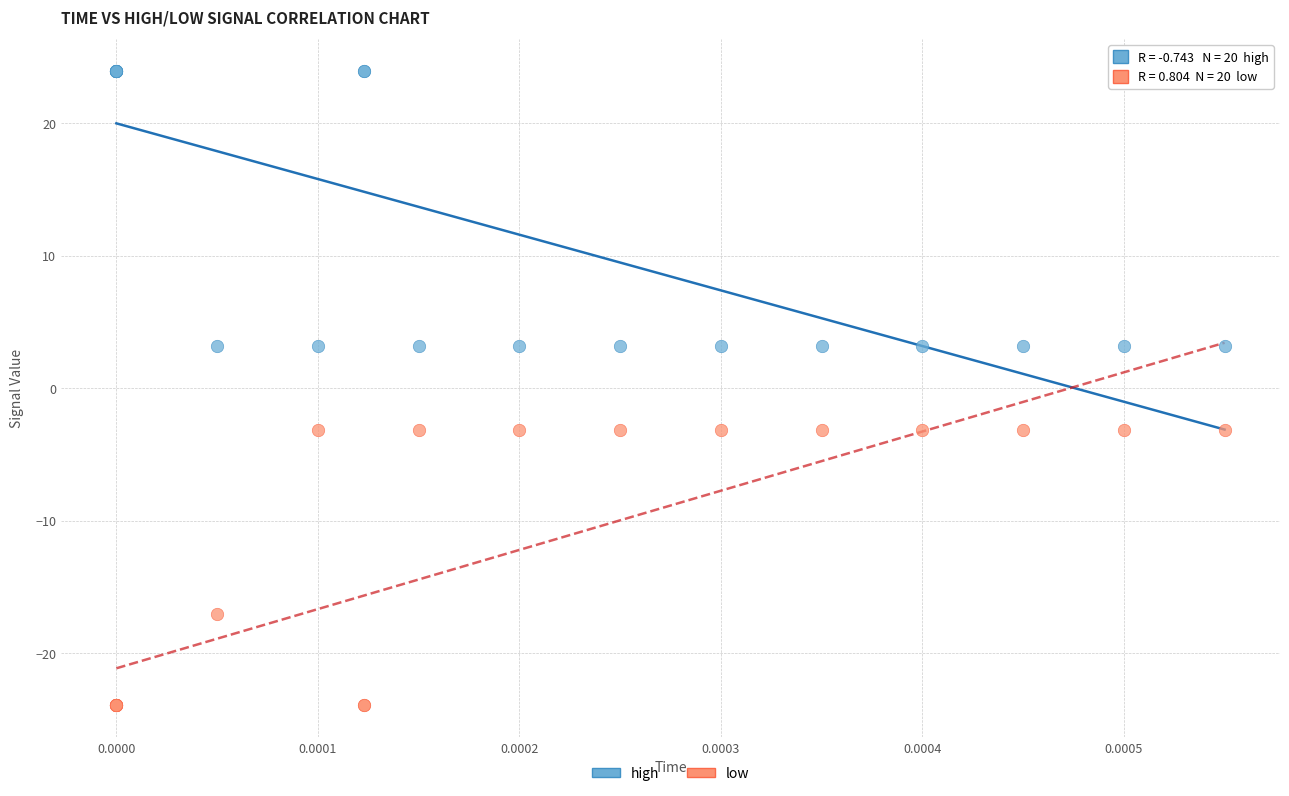

Which series contains the highest Y value?

high